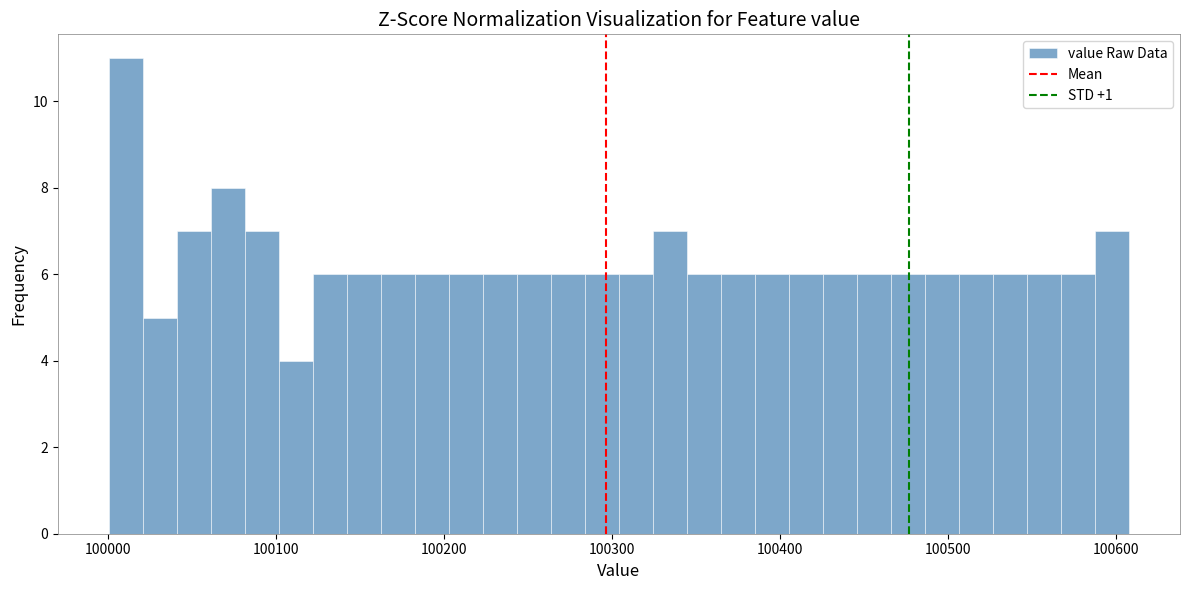

Read against the x-axis, roughly where is the centre of the tallest bar?

100010